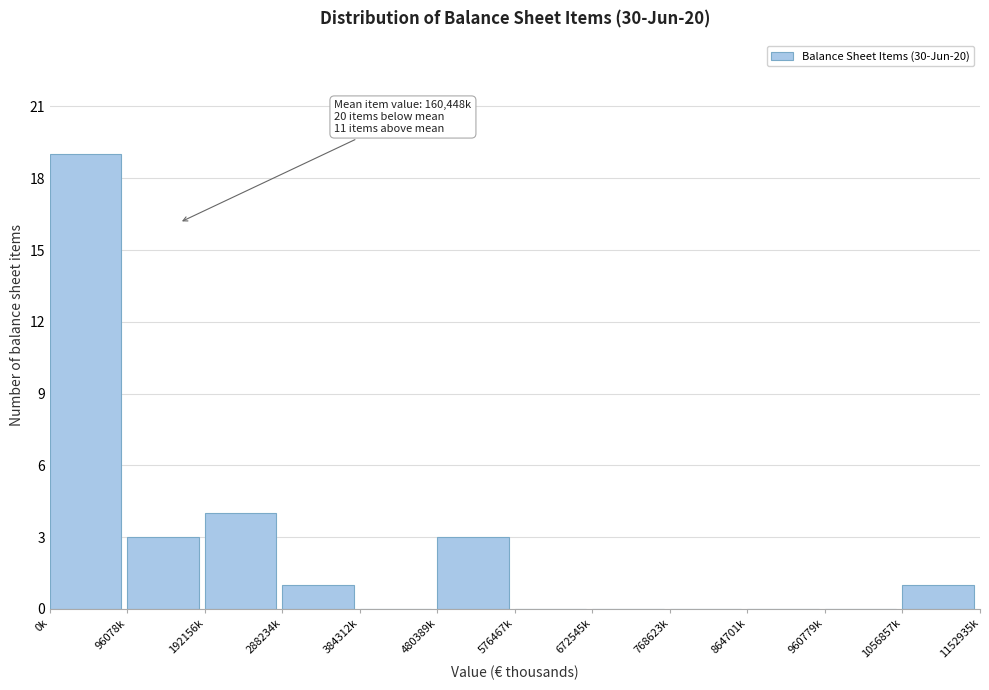

Reading left to right, extract all data points from this chart.

0k=19	96078k=3	192156k=4	288234k=1	384312k=0	480389k=3	576467k=0	672545k=0	768623k=0	864701k=0	960779k=0	1056857k=1